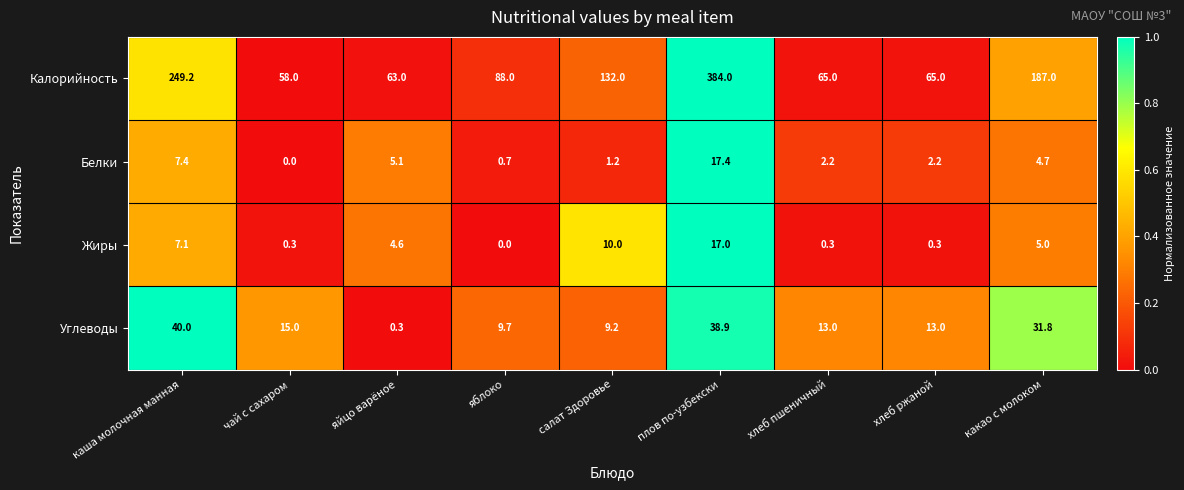

At how many categories does at least one series exceed 0?

9